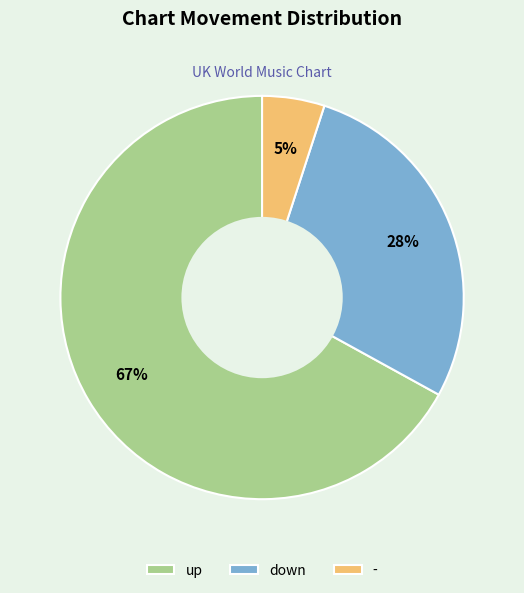

Which slice is the smallest?

-